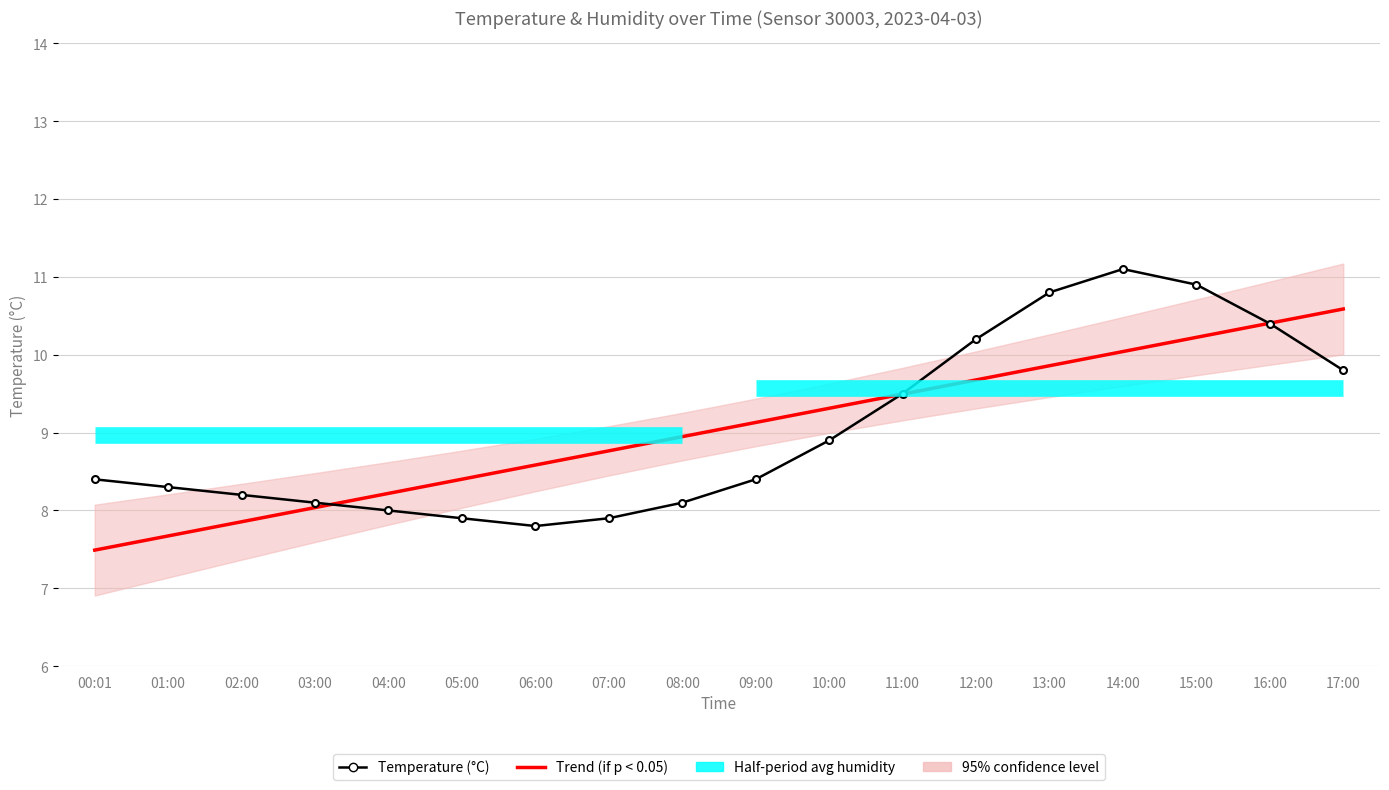

Where is the first local maximum?

14:00